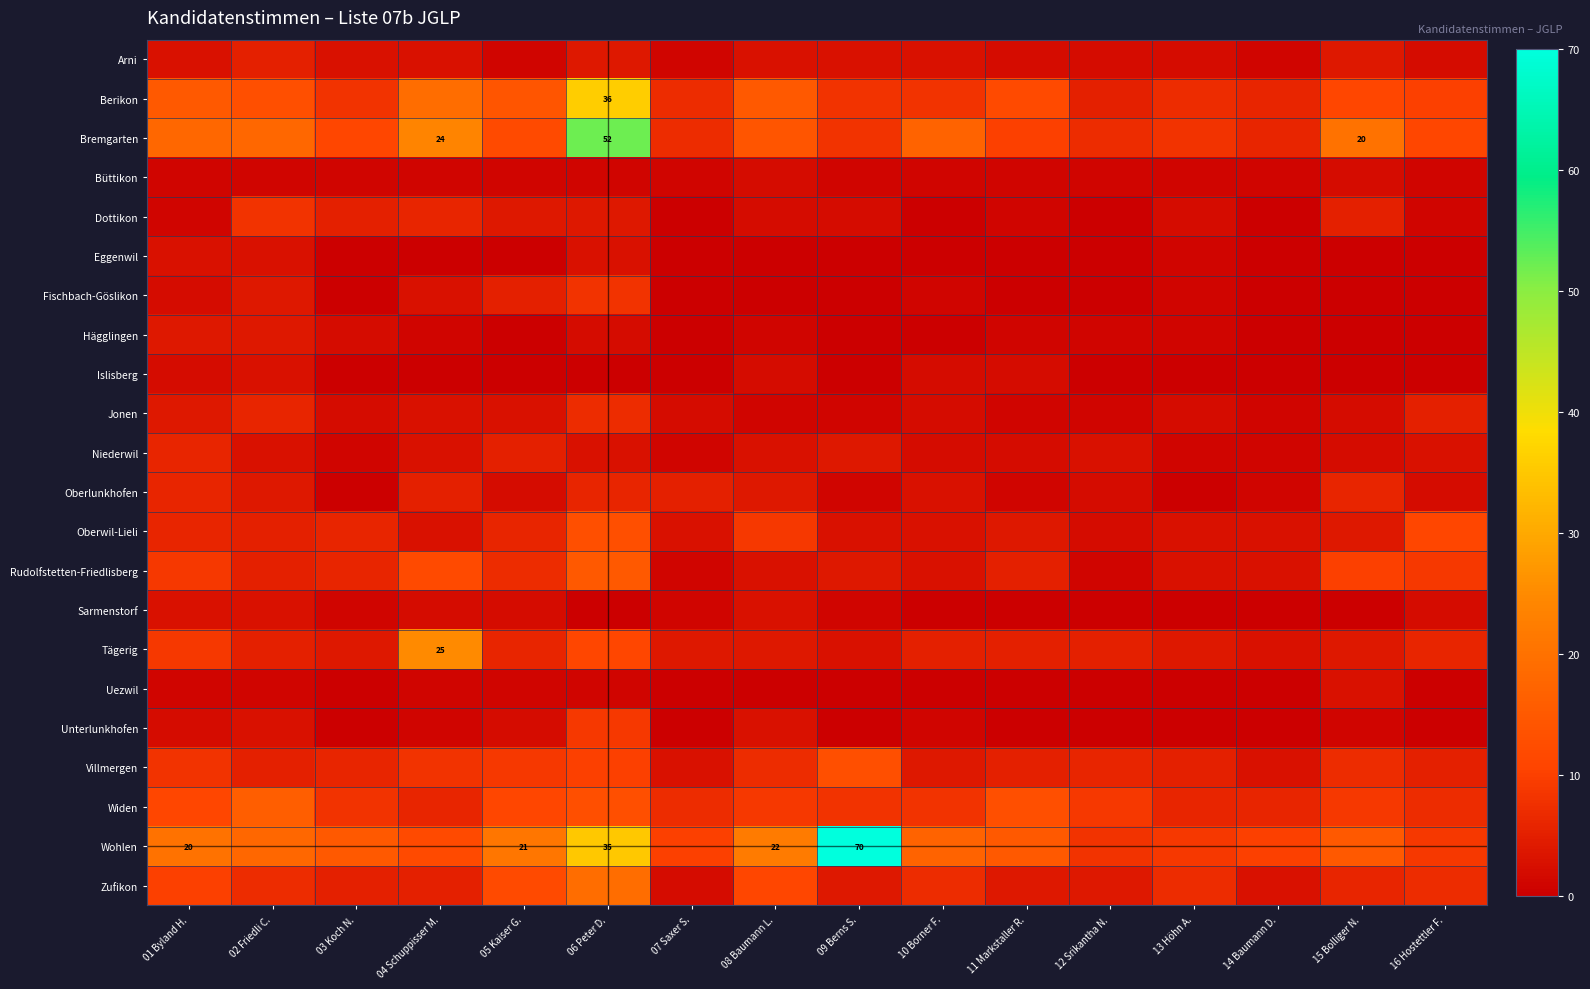

What is the total value across all series at 11 Markstaller R.?

84